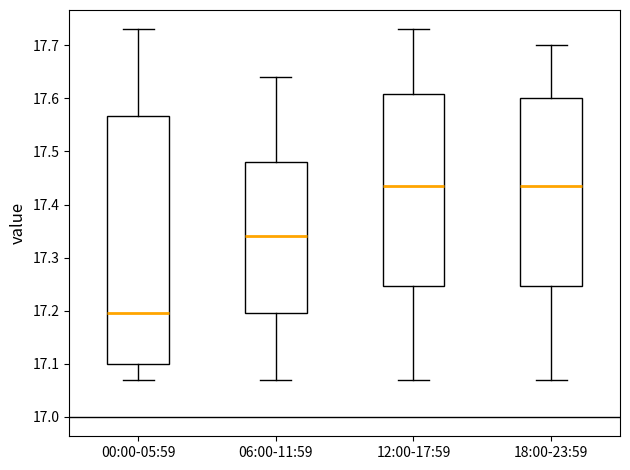

Reading left to right, read every box against the y-axis: the position of its median line, the range the box covers, and the ends of its whiskers. The values are not printed on the chart, so give them approximately, as read against the axis.

00:00-05:59: median 17.20, box 17.10 to 17.57, whiskers 17.07 to 17.73
06:00-11:59: median 17.34, box 17.20 to 17.48, whiskers 17.07 to 17.64
12:00-17:59: median 17.44, box 17.25 to 17.61, whiskers 17.07 to 17.73
18:00-23:59: median 17.44, box 17.25 to 17.60, whiskers 17.07 to 17.70